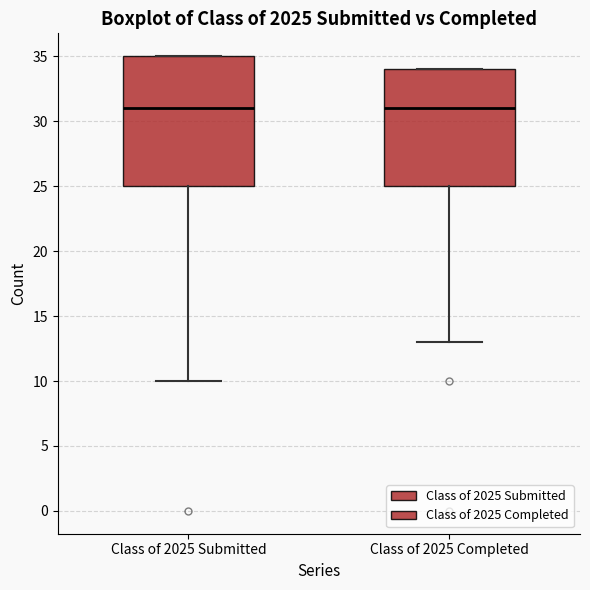

Where is the upper edge of the box for Class of 2025 Submitted on the y-axis? The values are not printed on the chart, so give them approximately, as read against the axis.

35